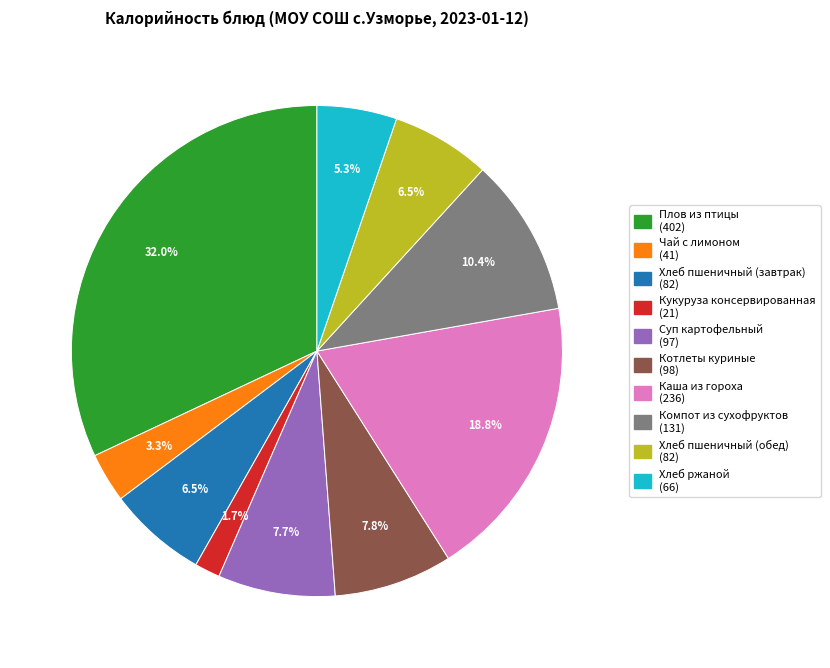

Between Чай с лимоном and Кукуруза консервированная, which is larger?

Чай с лимоном